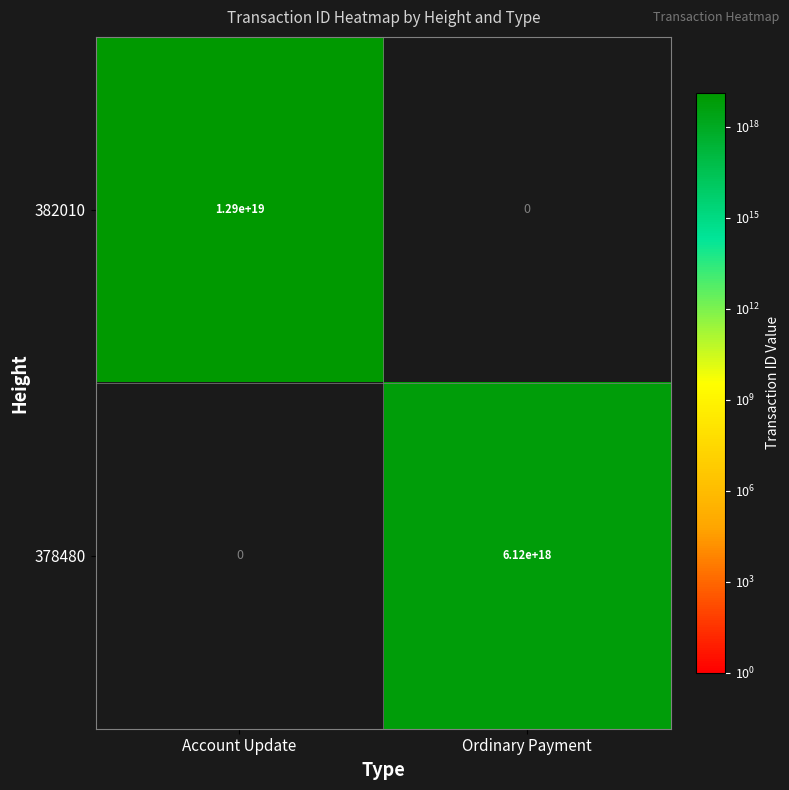

At which category is the sum across all series the highest?

Account Update